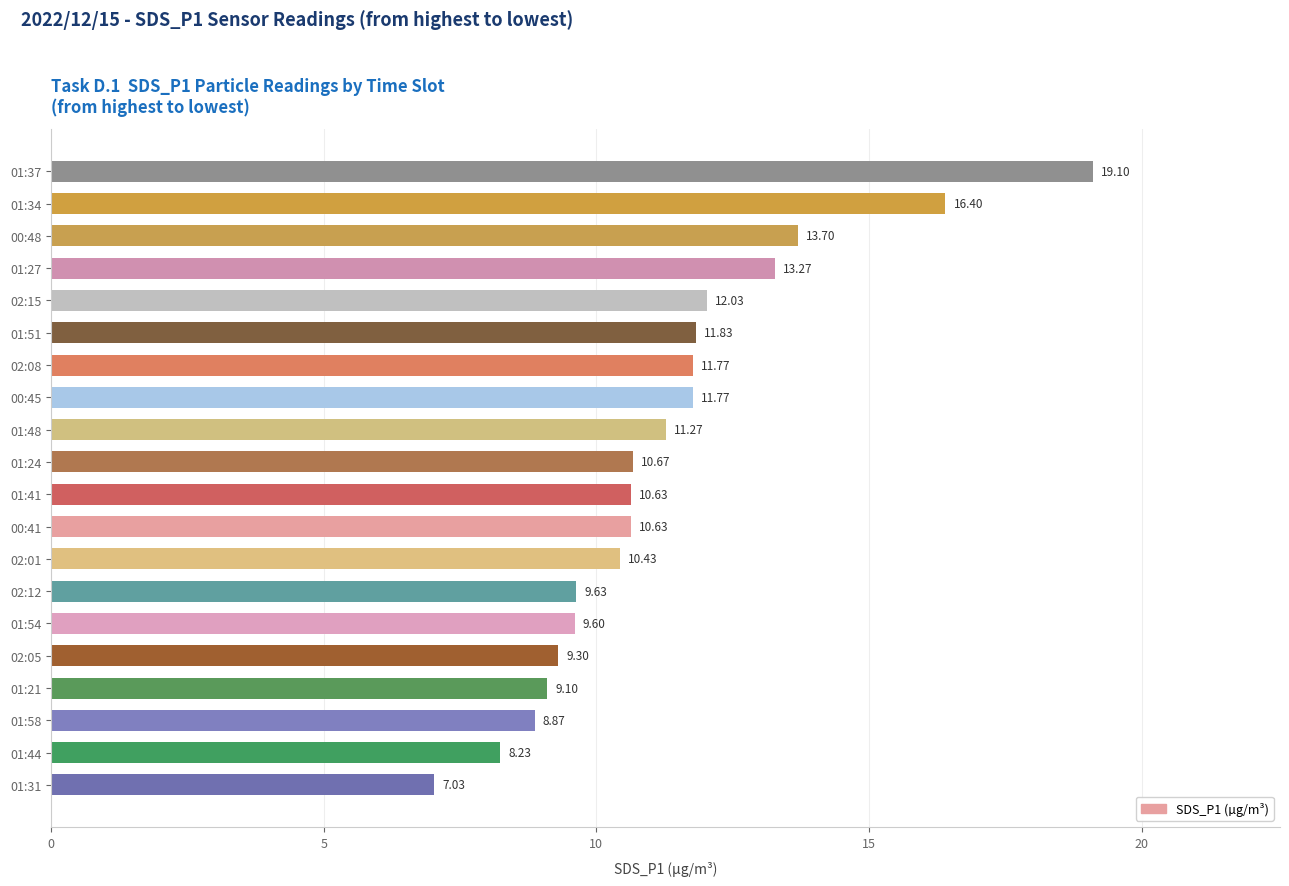

What is the difference between the values at 01:37 and 01:51?

7.3